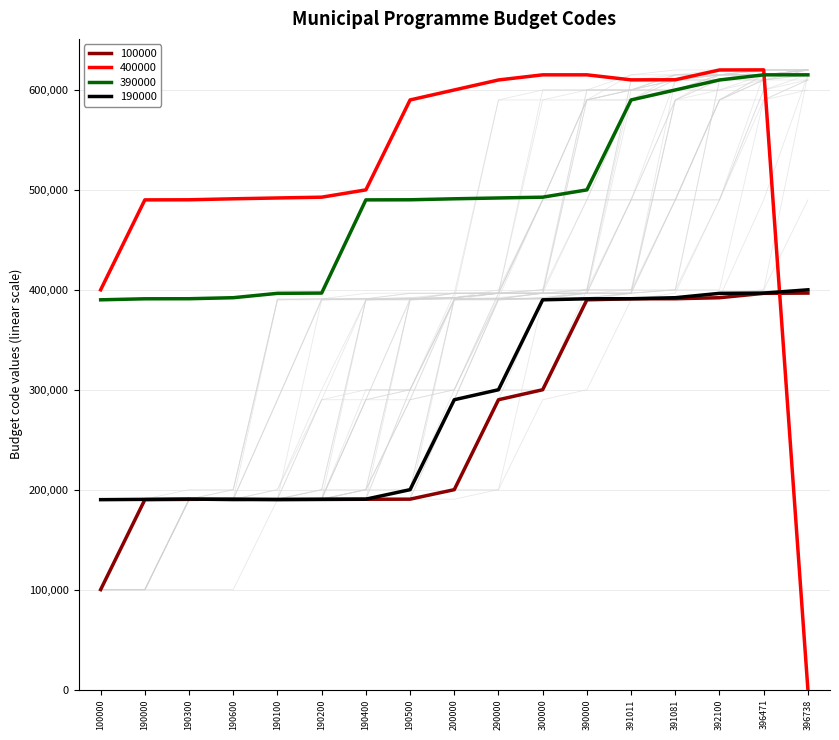

Which series changed the most between 100000 and 190100?

400000